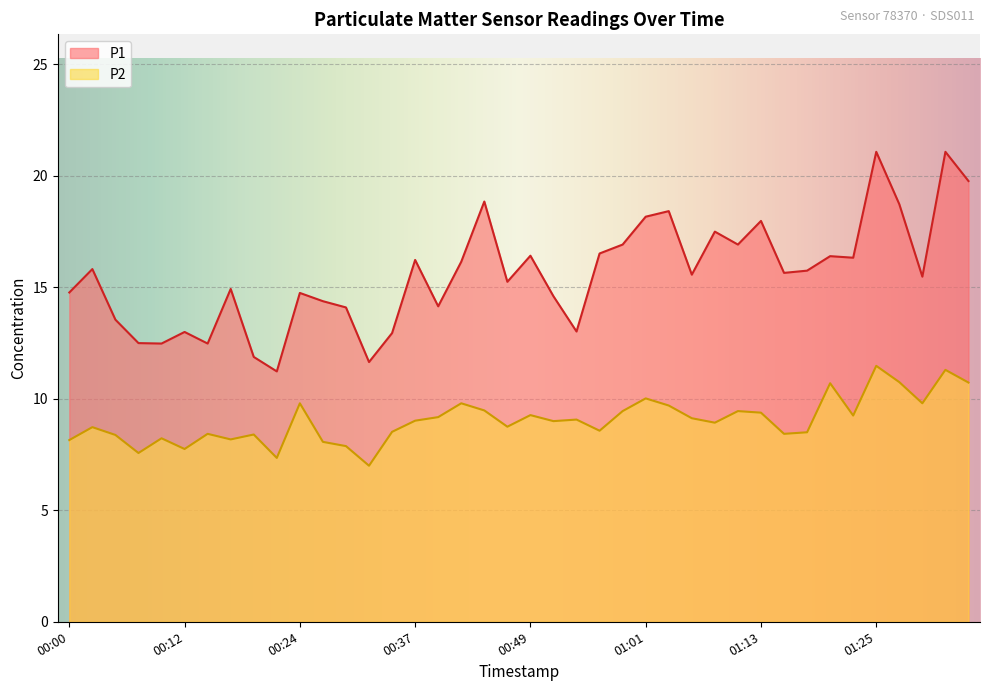

What is the difference between the maximum and second lowest values in the P1 series?

9.4